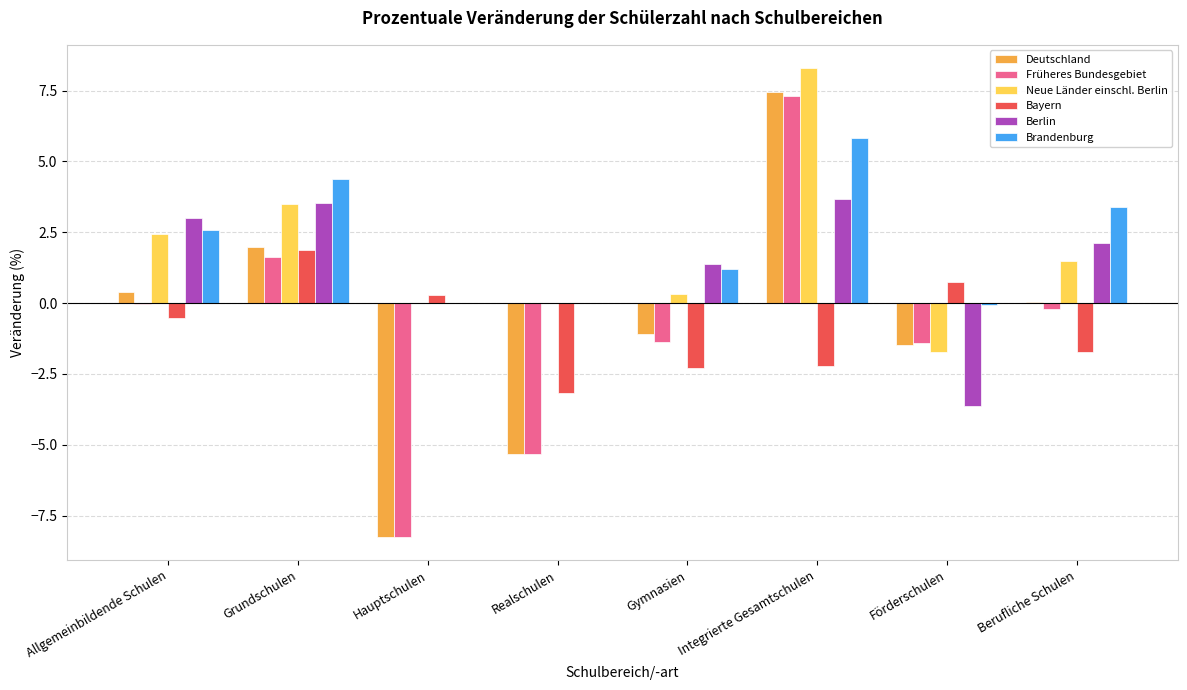

Which label corresponds to the largest value in the chart?

Integrierte Gesamtschulen